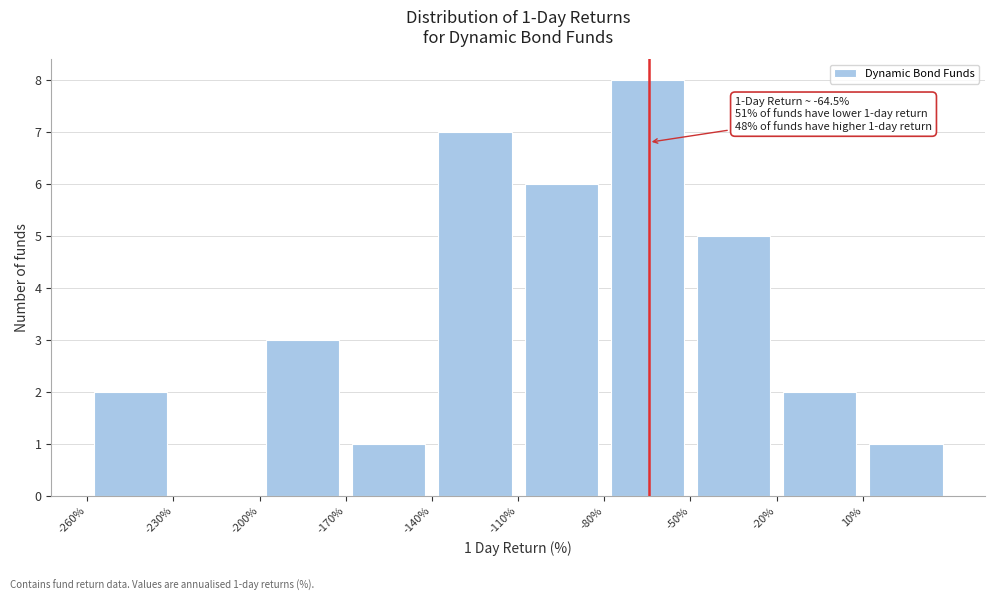

Over which range of the x-axis is the bar tallest?

-80 to -50